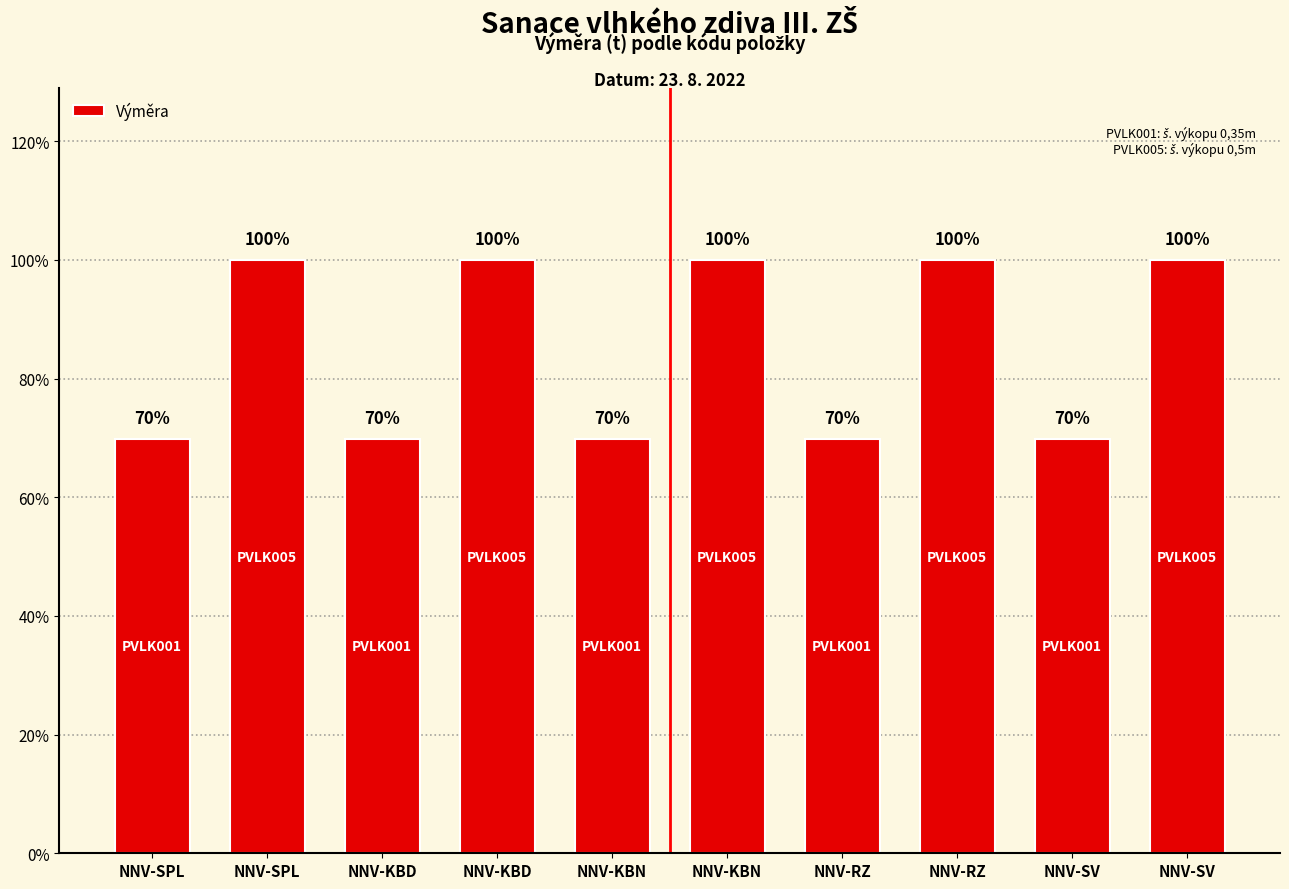

True or false: the data shows 0.2 at NNV-KBN.

True